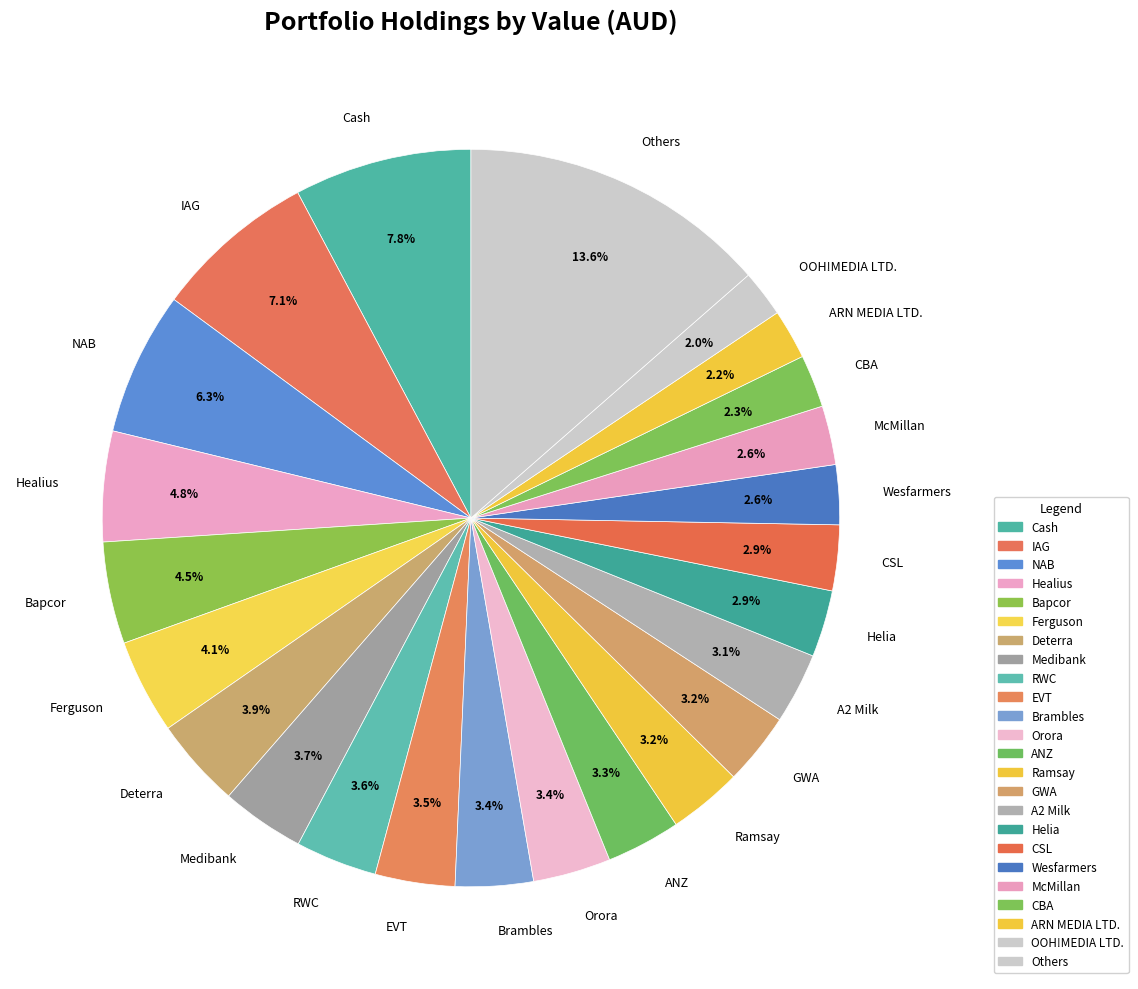

How many slices are in this pie chart?

24